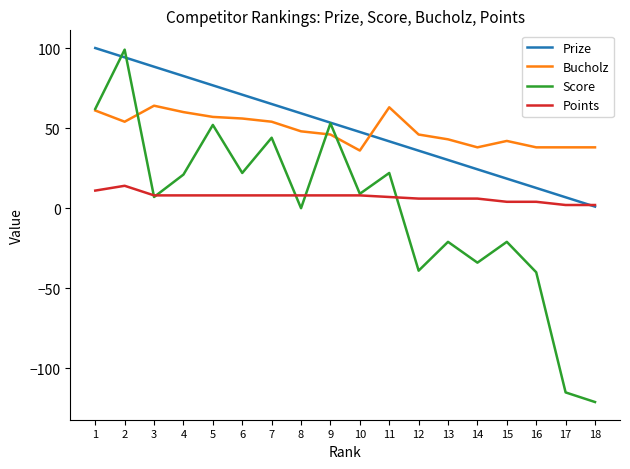

What is the spread (max minus min) of values at 13?

64.0